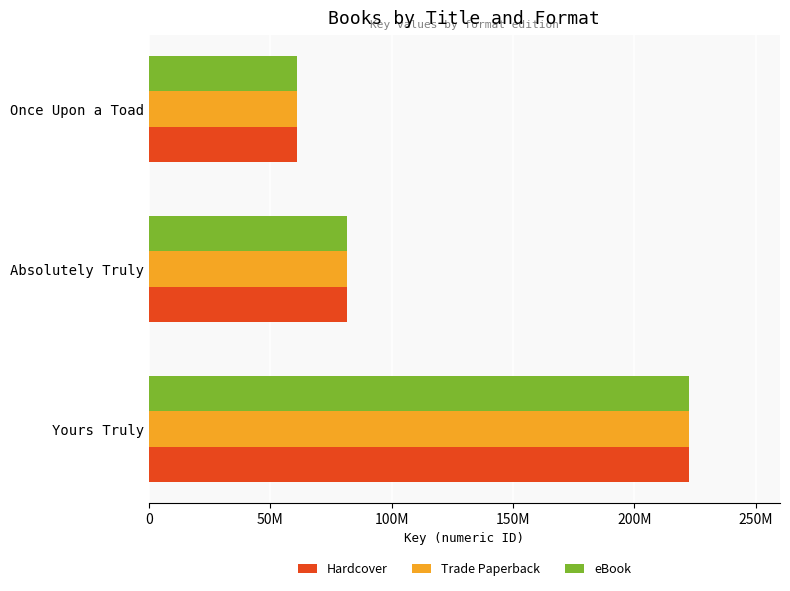

What are all the series names shown in the legend?

Hardcover, Trade Paperback, eBook